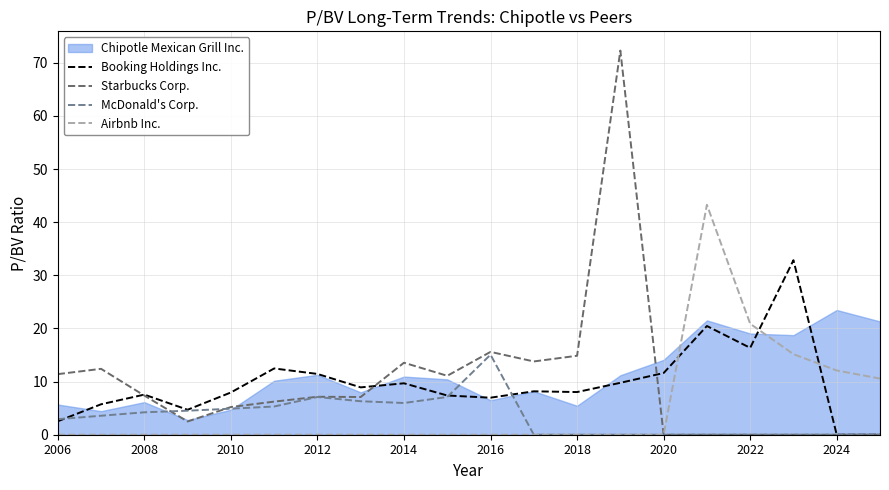

What is the maximum value shown in the chart?

72.3